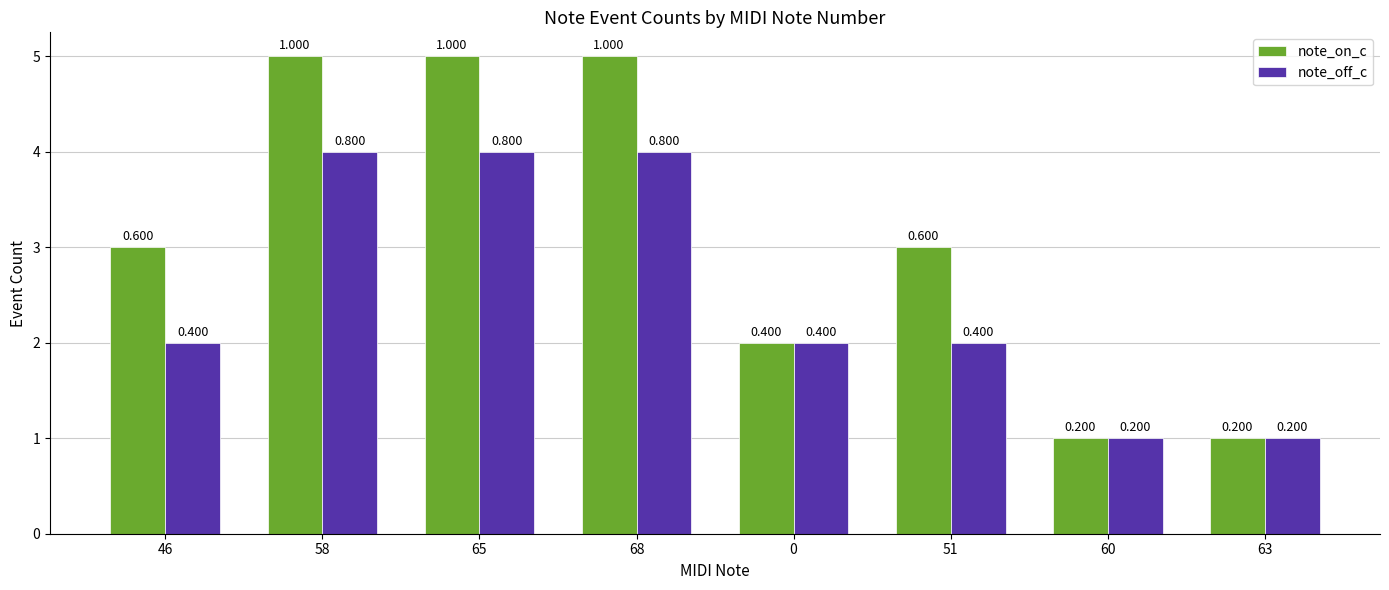

Are the bars grouped side by side (vs. stacked)?

Yes